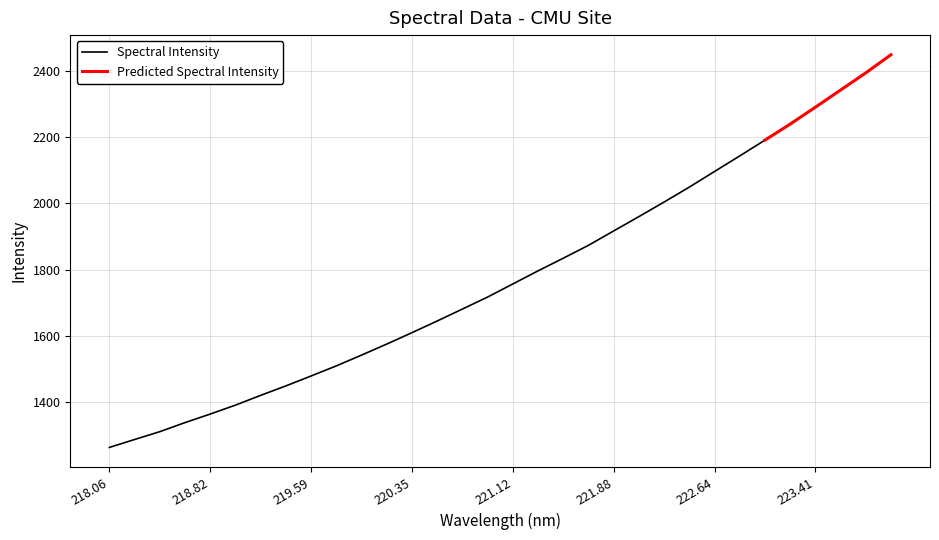

Does the chart display data point markers on the line(s)?

No